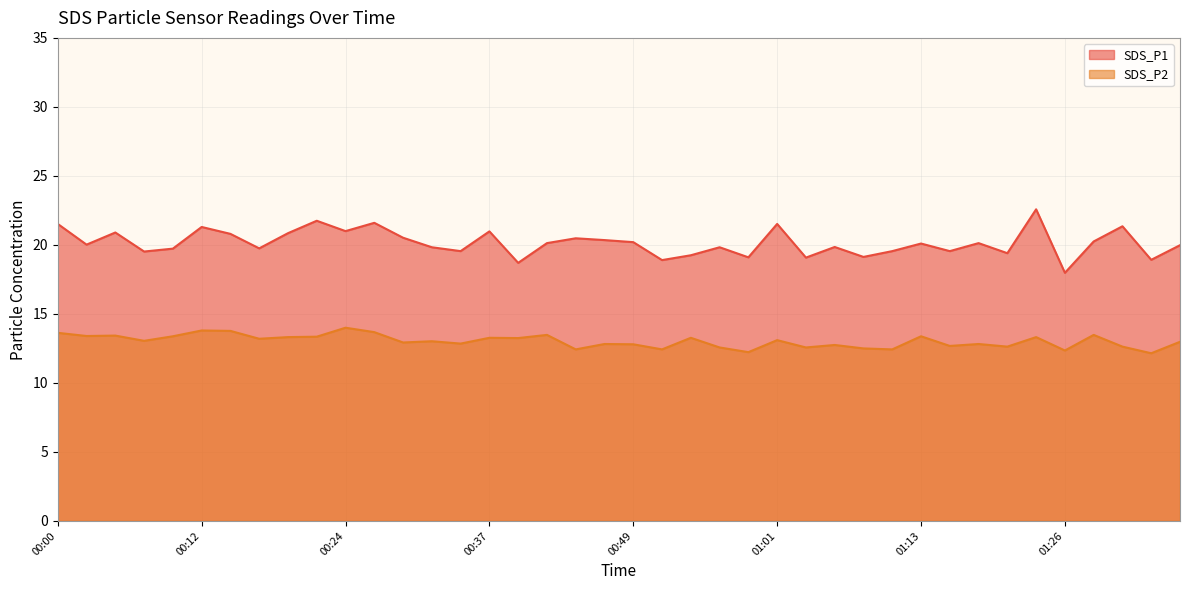

What is the total value across all series at 00:15?

34.6